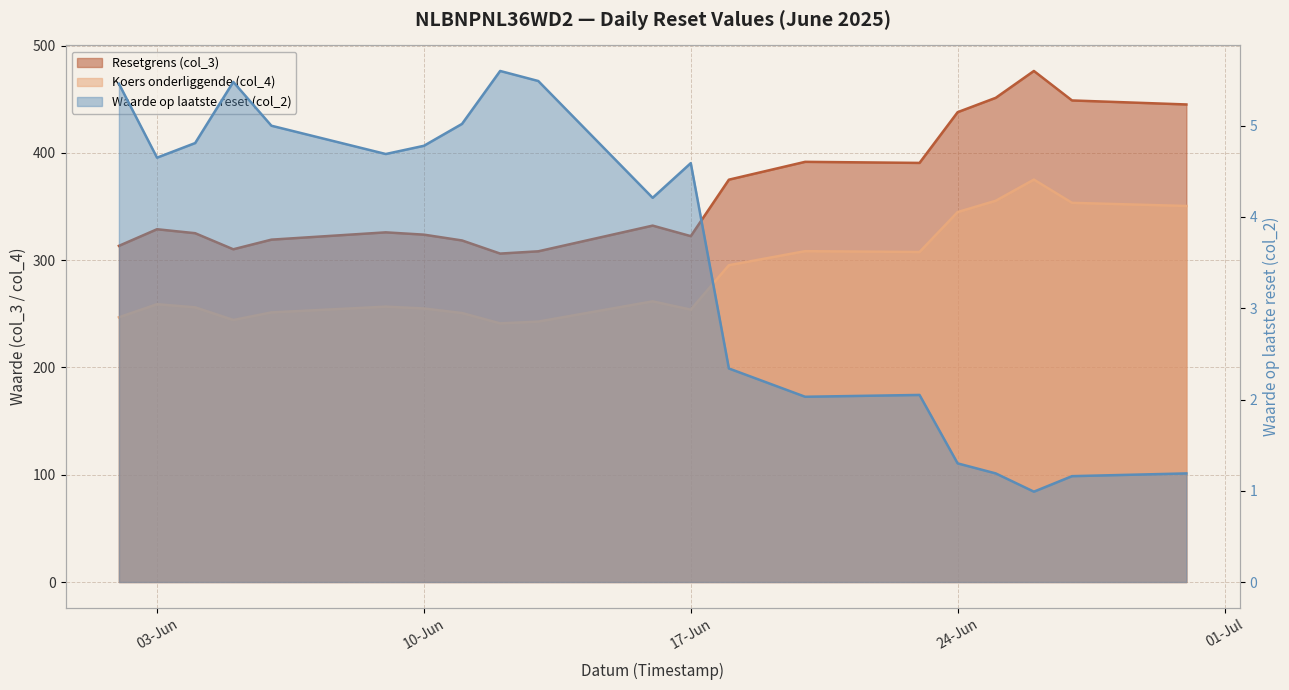

The value of Koers onderliggende (col_4) at 2025-06-11 is 115.3. True or false?

False